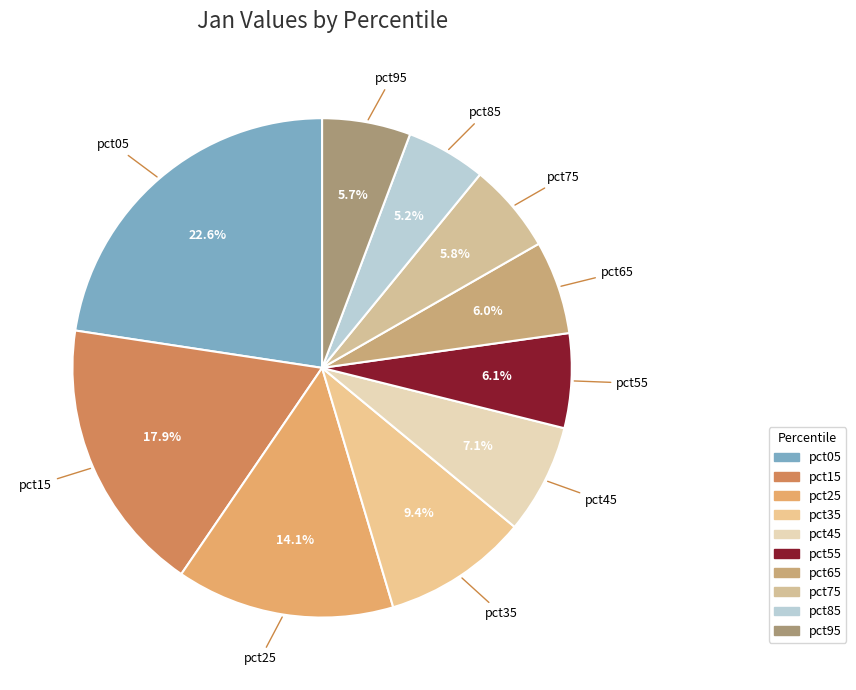

Which has a higher value, pct85 or pct35?

pct35